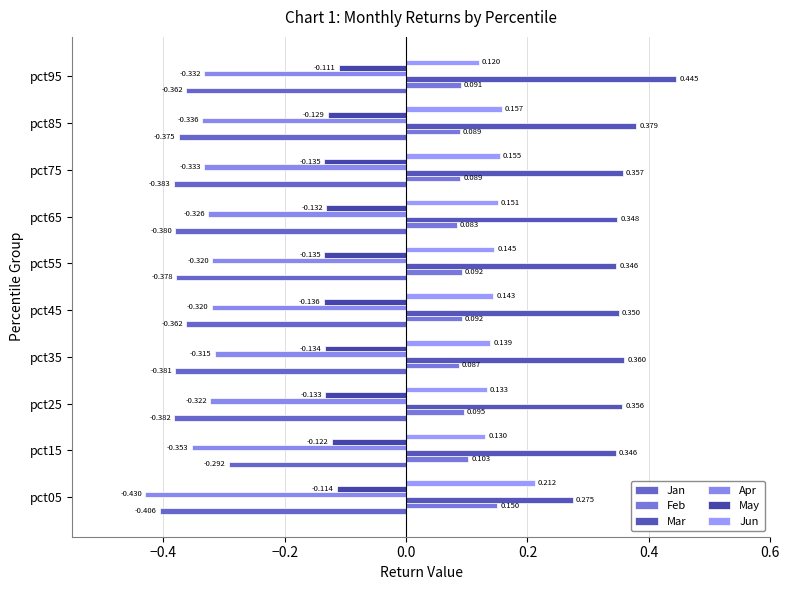

How many series are shown in this chart?

6